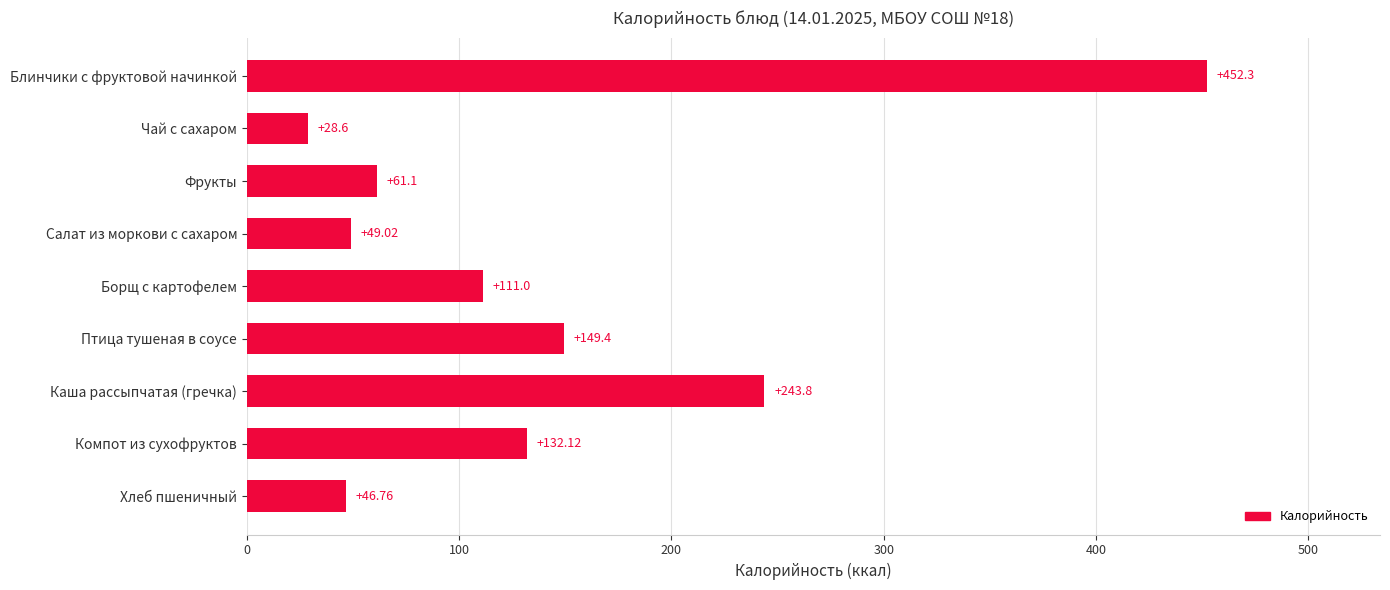

Does the chart contain any negative values?

No